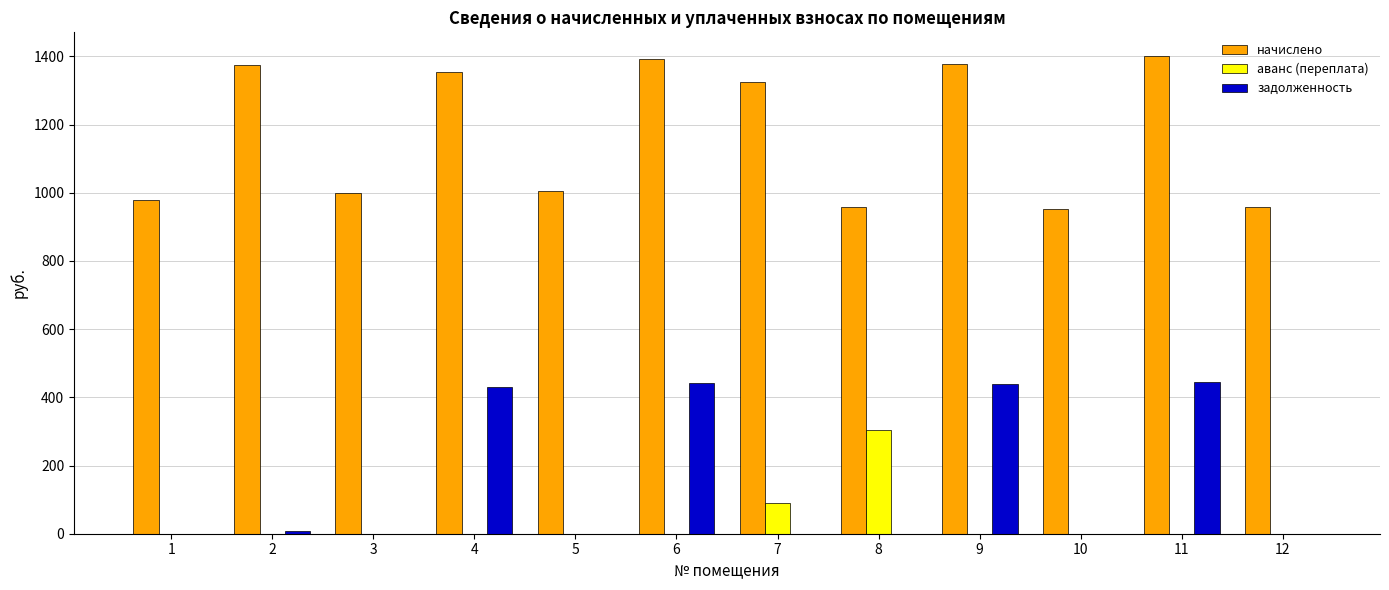

What is the sum of all аванс (переплата) values?

395.5